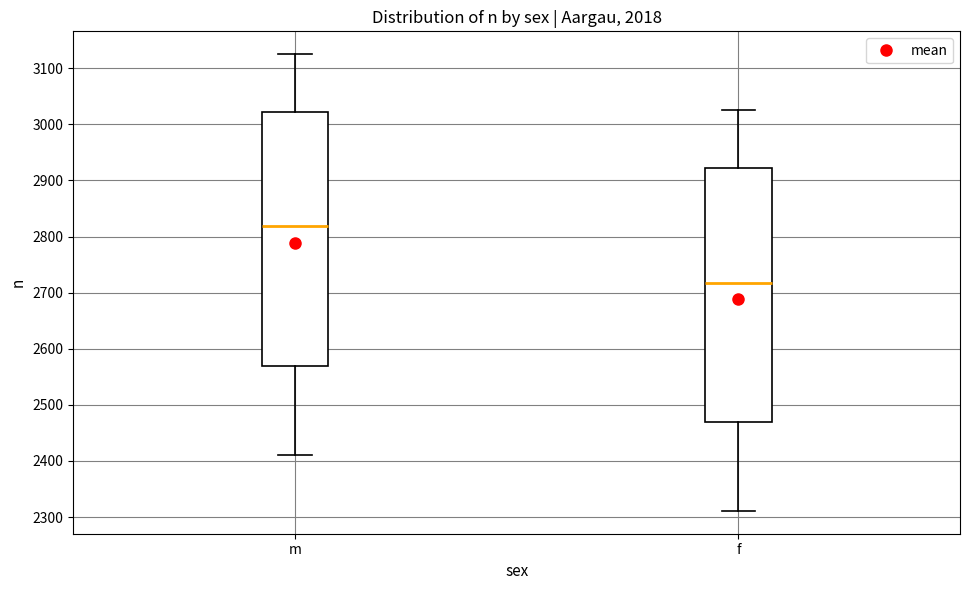

Reading left to right, read every box against the y-axis: the position of its median line, the range the box covers, and the ends of its whiskers. The values are not printed on the chart, so give them approximately, as read against the axis.

m: median 2820, box 2570 to 3020, whiskers 2410 to 3130
f: median 2720, box 2470 to 2920, whiskers 2310 to 3030